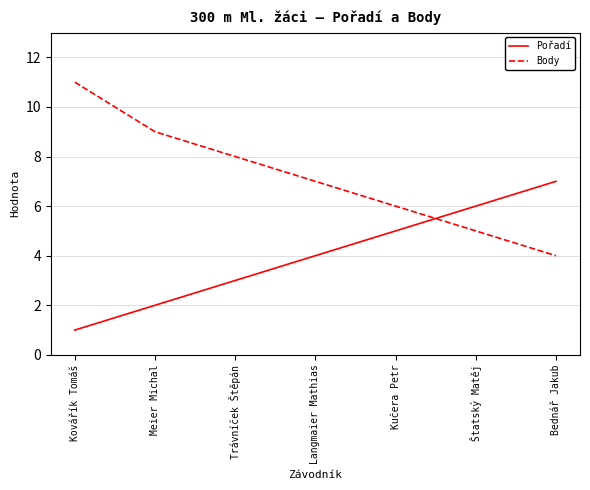

What is the difference between the maximum and minimum values in the Body series?

7